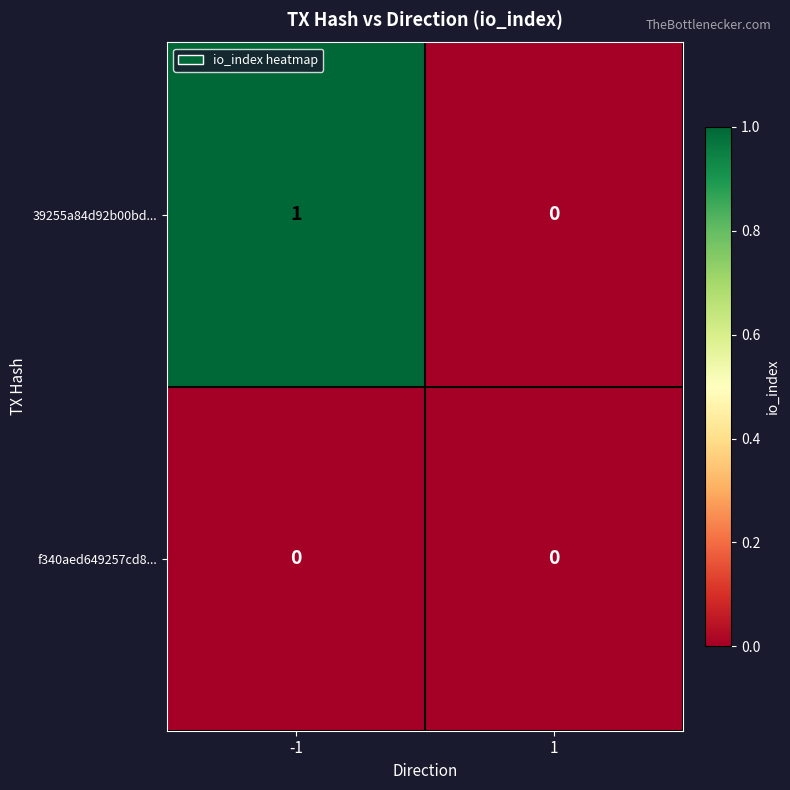

What is the greatest value displayed?

1